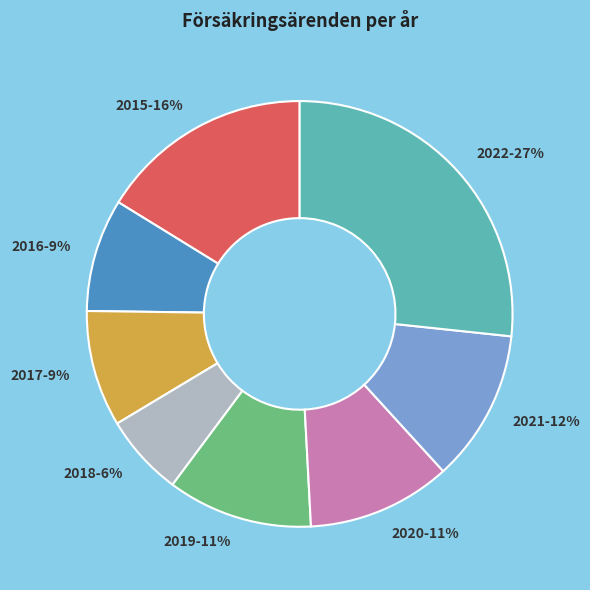

How many slices are in this pie chart?

8